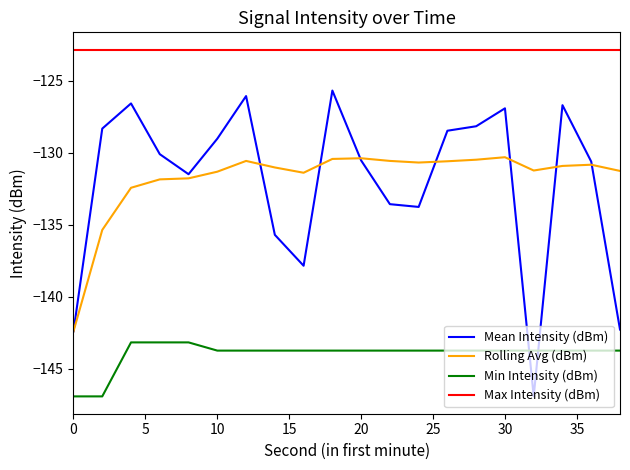

What is the highest value of the Rolling Avg (dBm) series?

-130.3